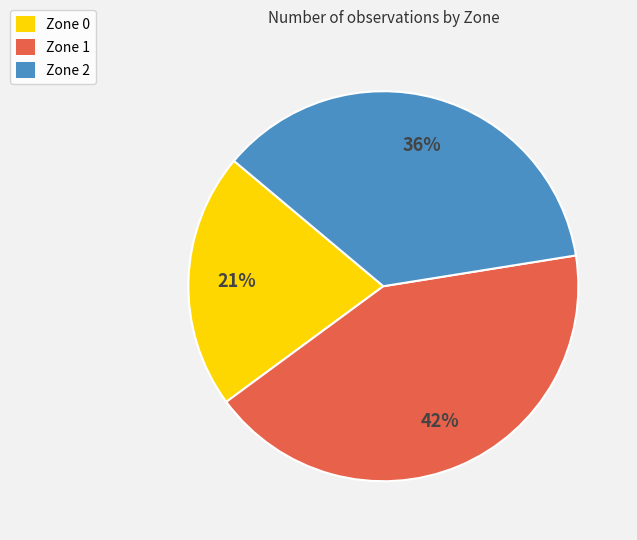

What percentage is the Zone 2 slice, to the nearest percent?

36%